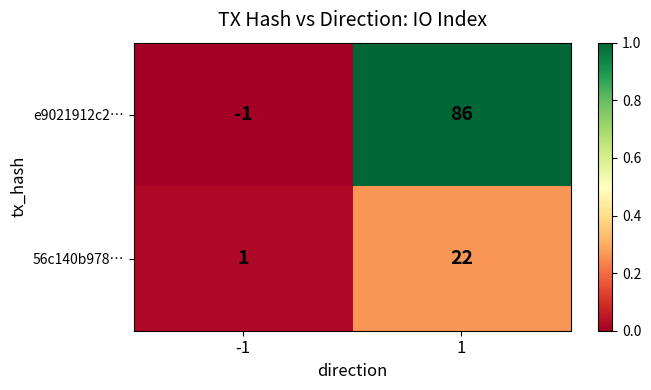

Reading right to left, list all the values displayed in this chart.

e9021912c2…: 86	-1
56c140b978…: 22	1